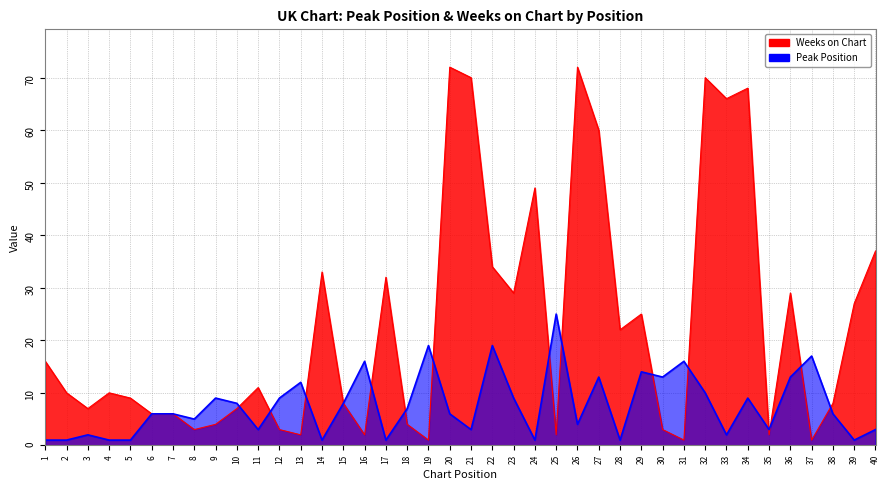

In Peak Position, how many points are lower than both neighbors (excluding endpoints)?

12